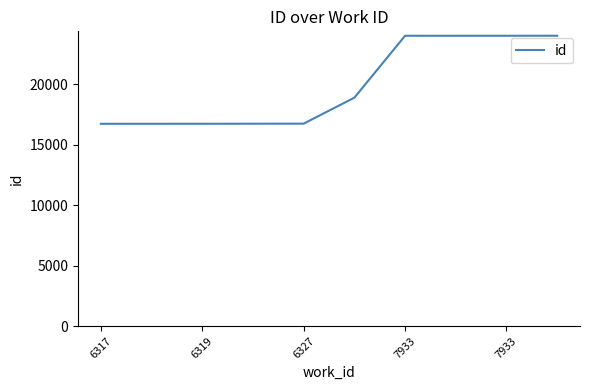

What is the maximum value shown in the chart?

23989